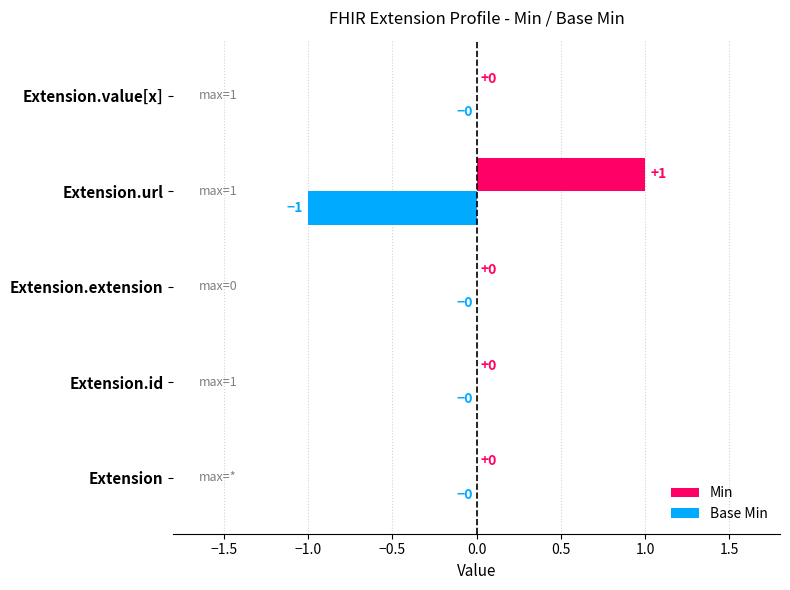

Which series has the largest total across all categories?

Min